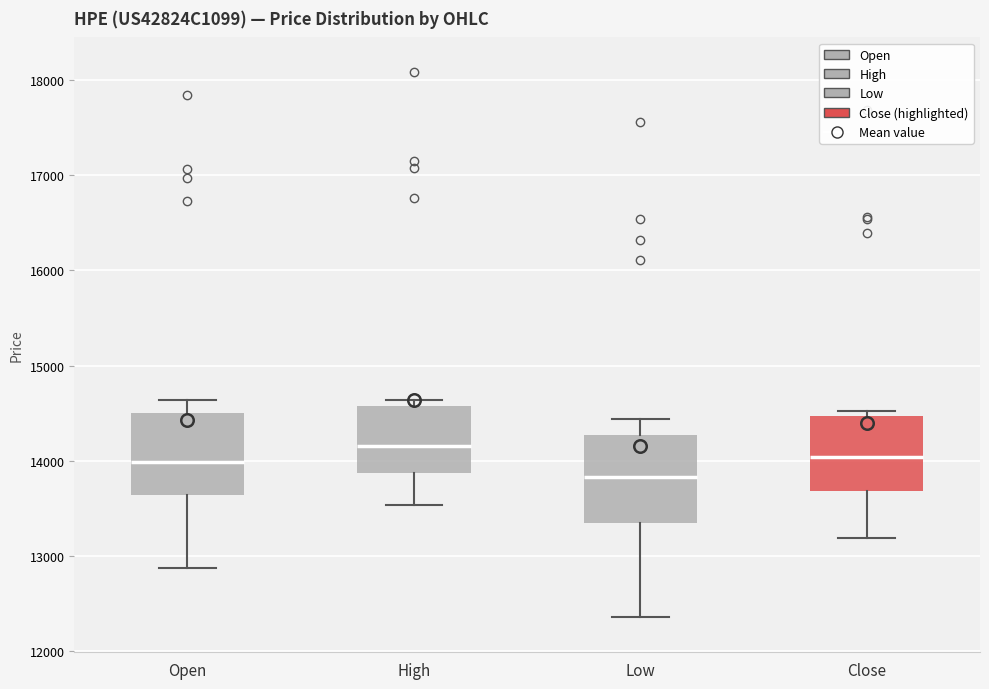

Which box has the lowest median line?

Low